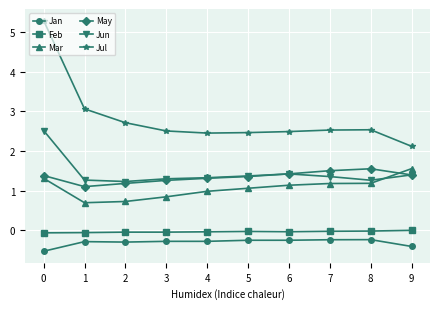

What is the difference between the second highest and minimum values in the Jan series?

0.3